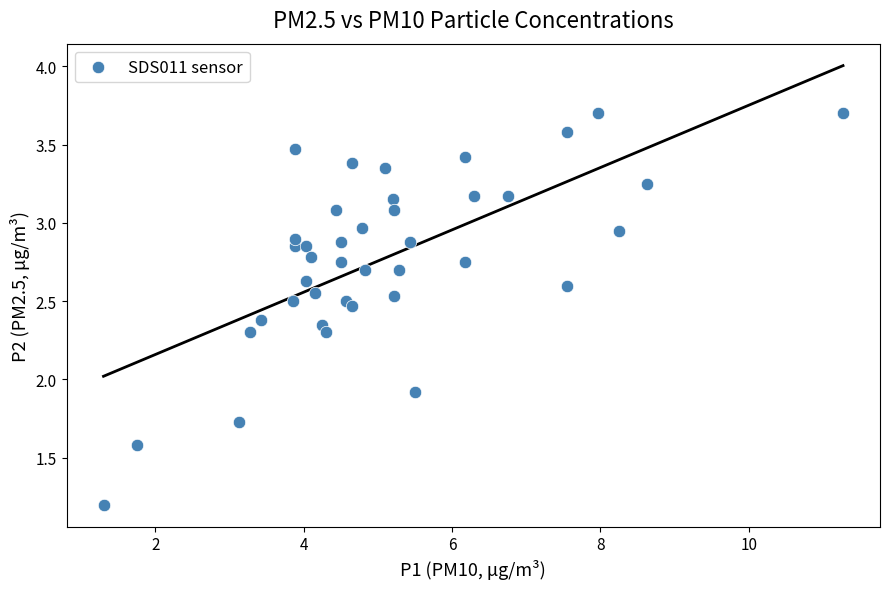

What Y value in the scatter plot is closest to 2?

1.9